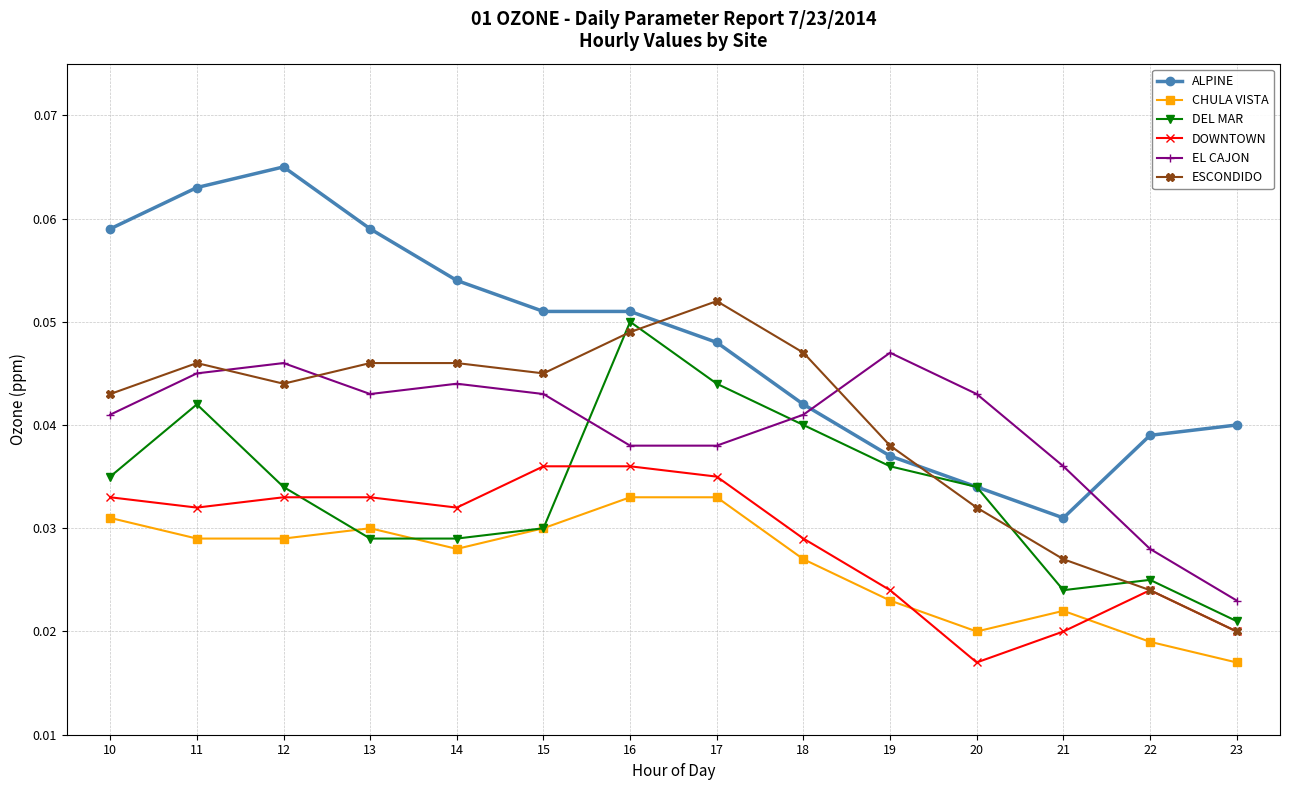

Where is DEL MAR nearest to the value 0?

23